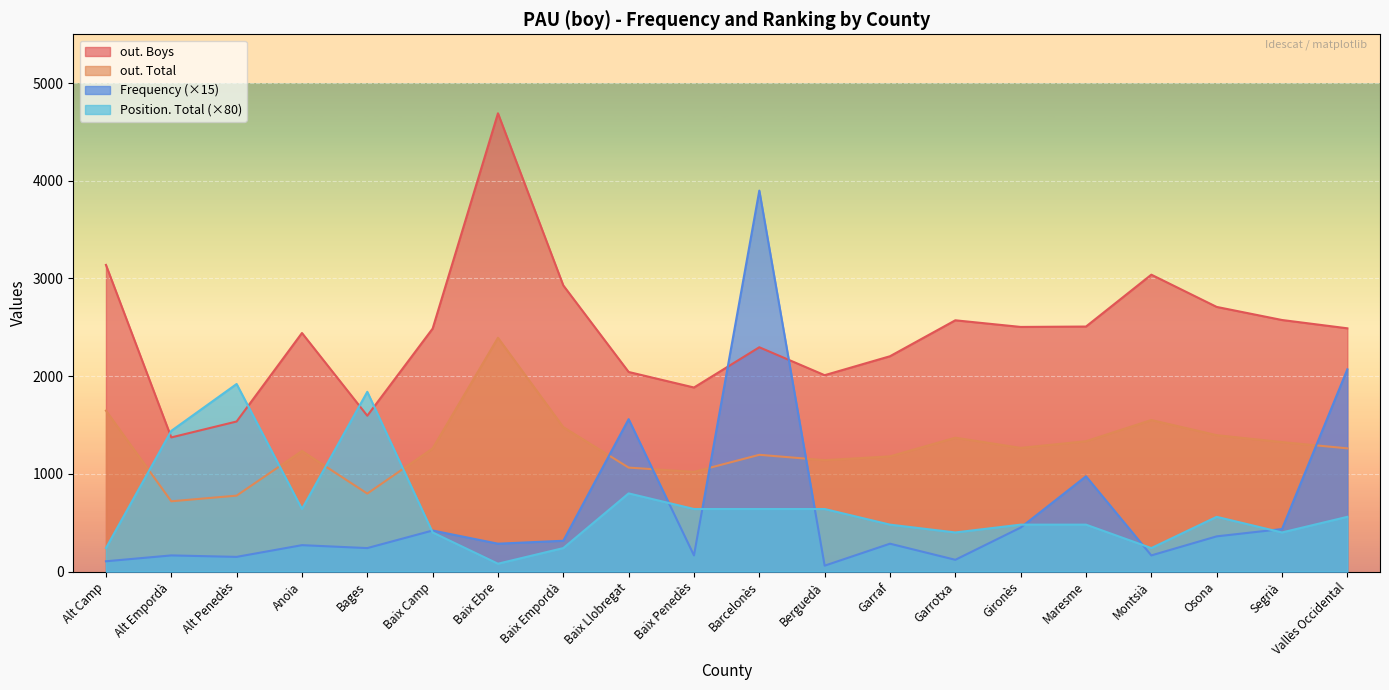

True or false: Frequency has a value of 285 at Baix Ebre.

True